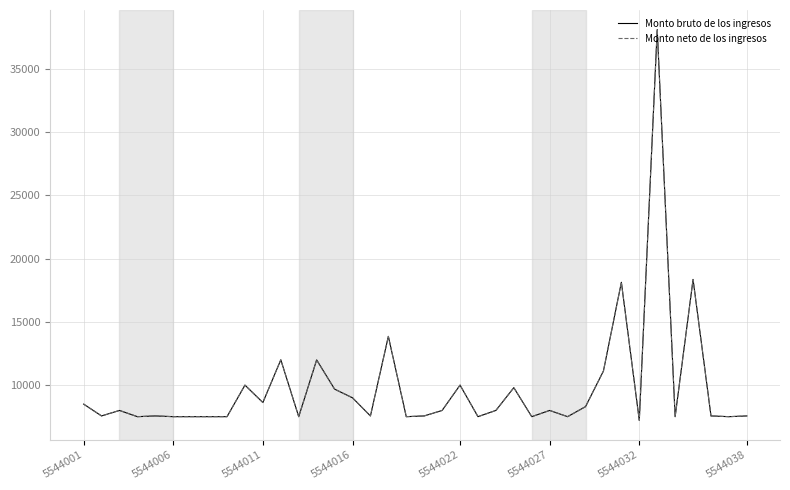

What is the maximum value shown in the chart?

38095.0